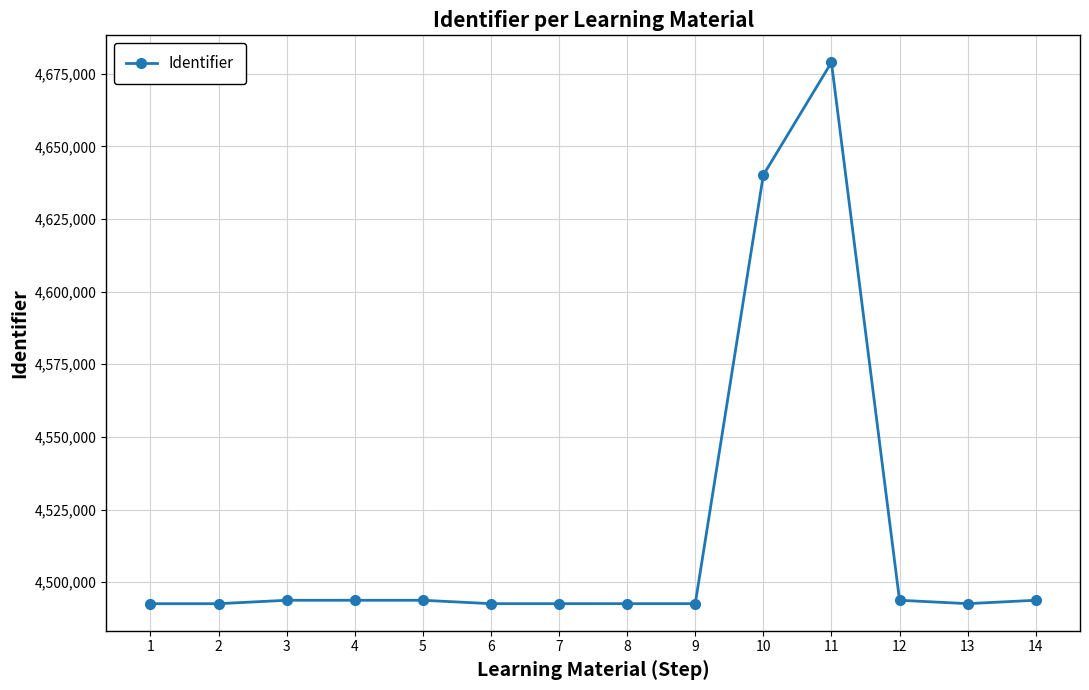

Approximately how many times larger is the value at 2 compared to 10?

1.0